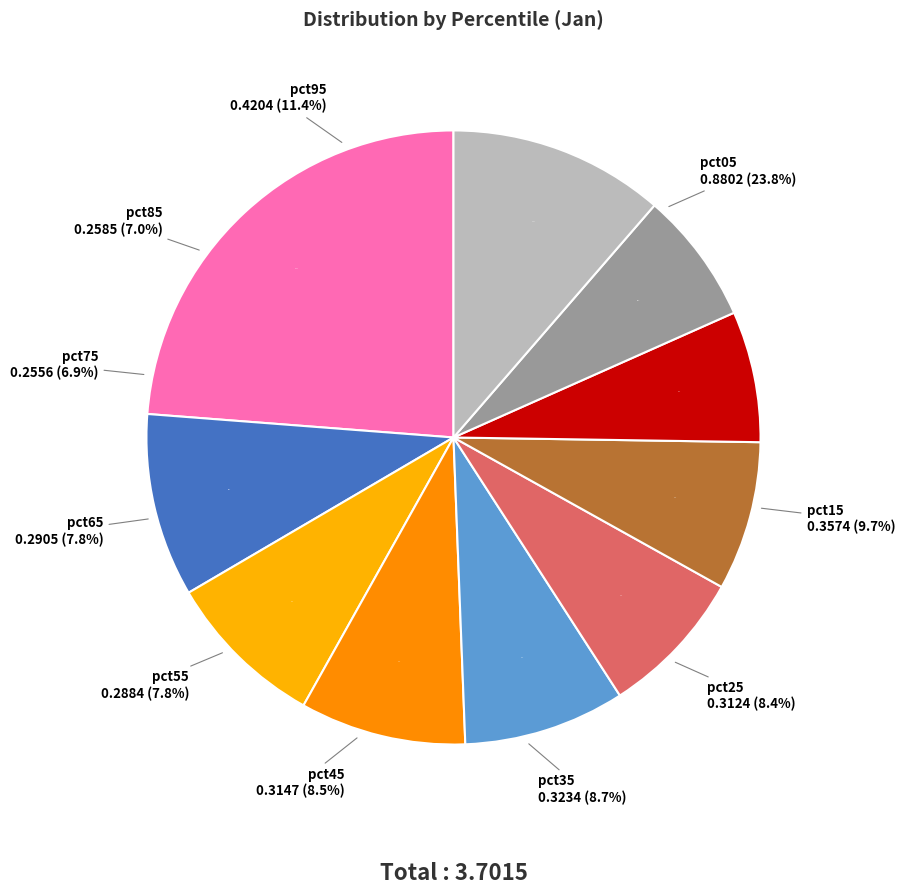

Count the number of slices in the pie.

10